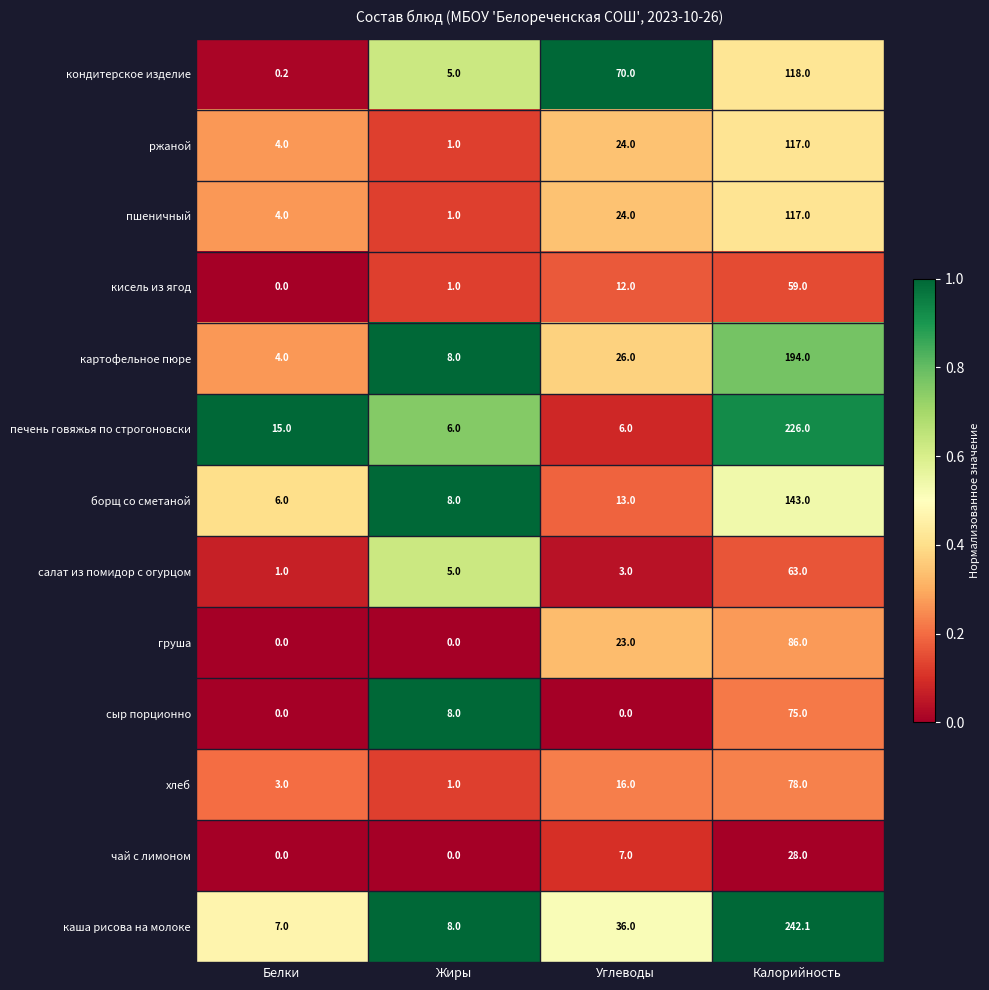

Count the number of data series in this chart.

13